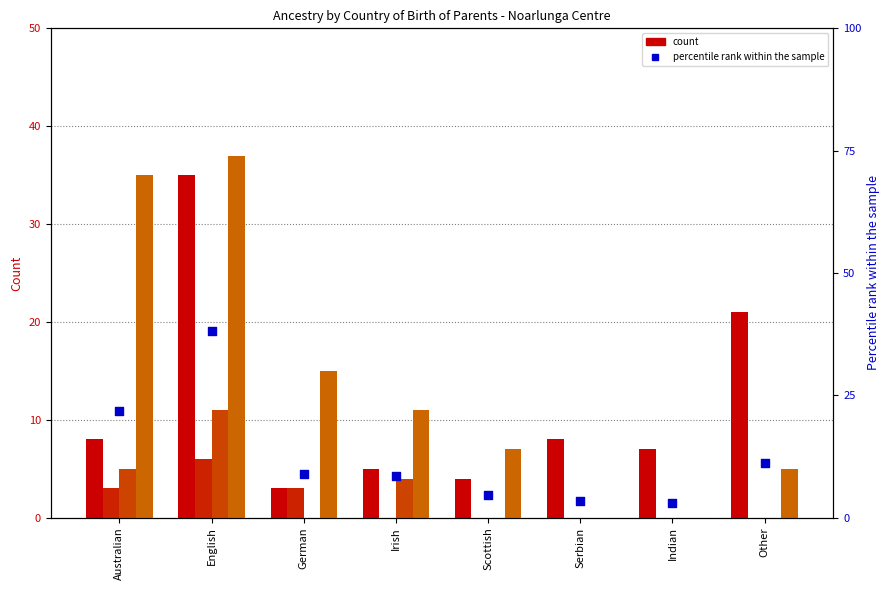

Which series contains the lowest Y value?

Father only born overseas